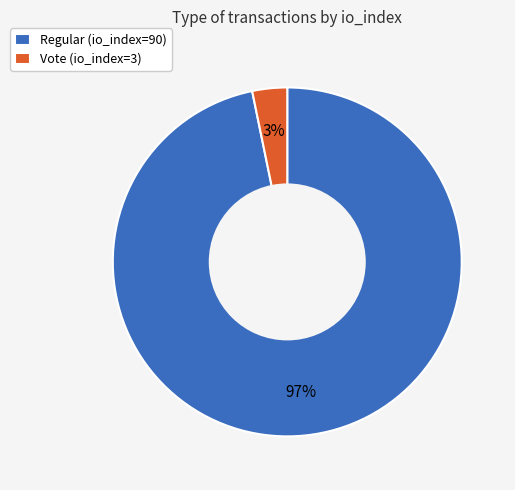

Is it true that Vote (io_index=3) is 3% of the pie?

True